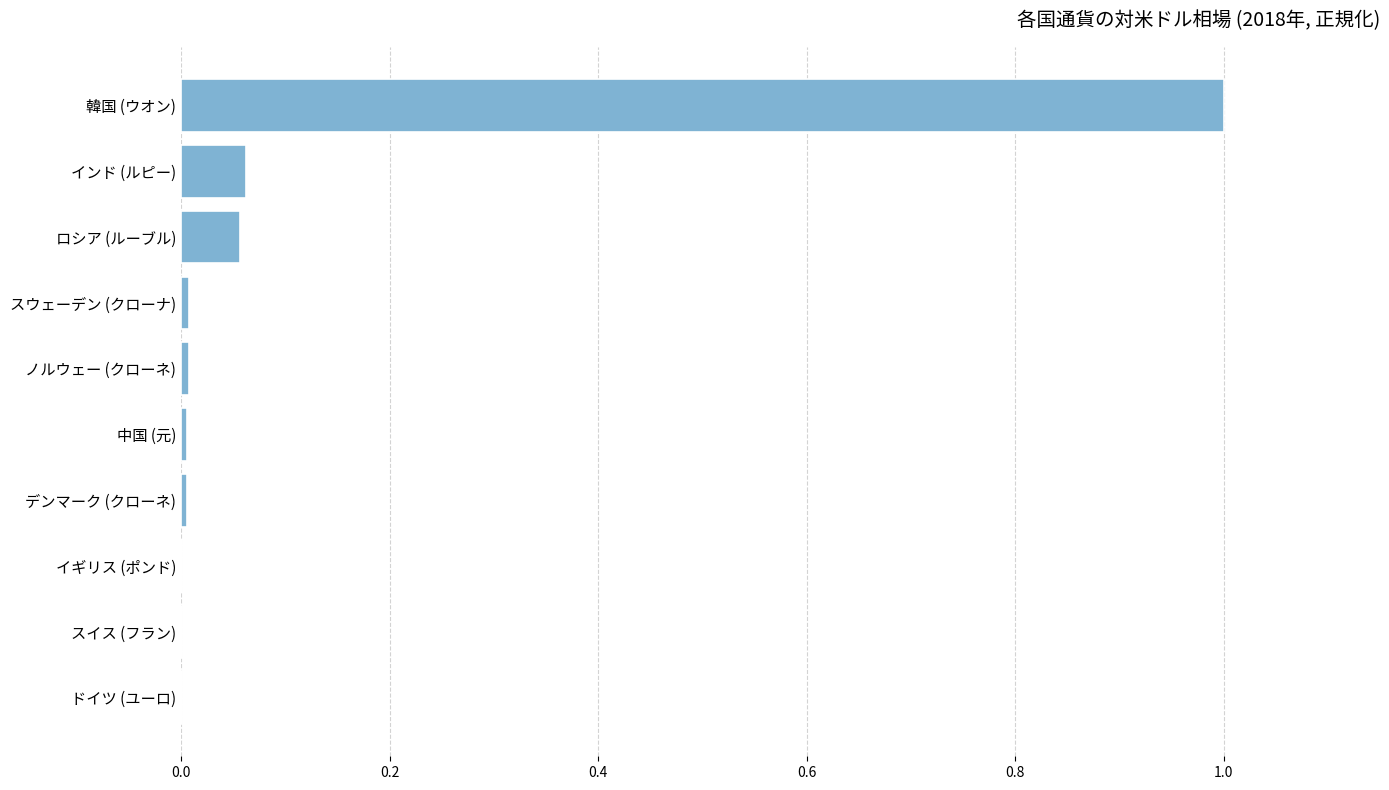

Between 韓国 (ウオン) and スウェーデン (クローナ), which is larger?

韓国 (ウオン)